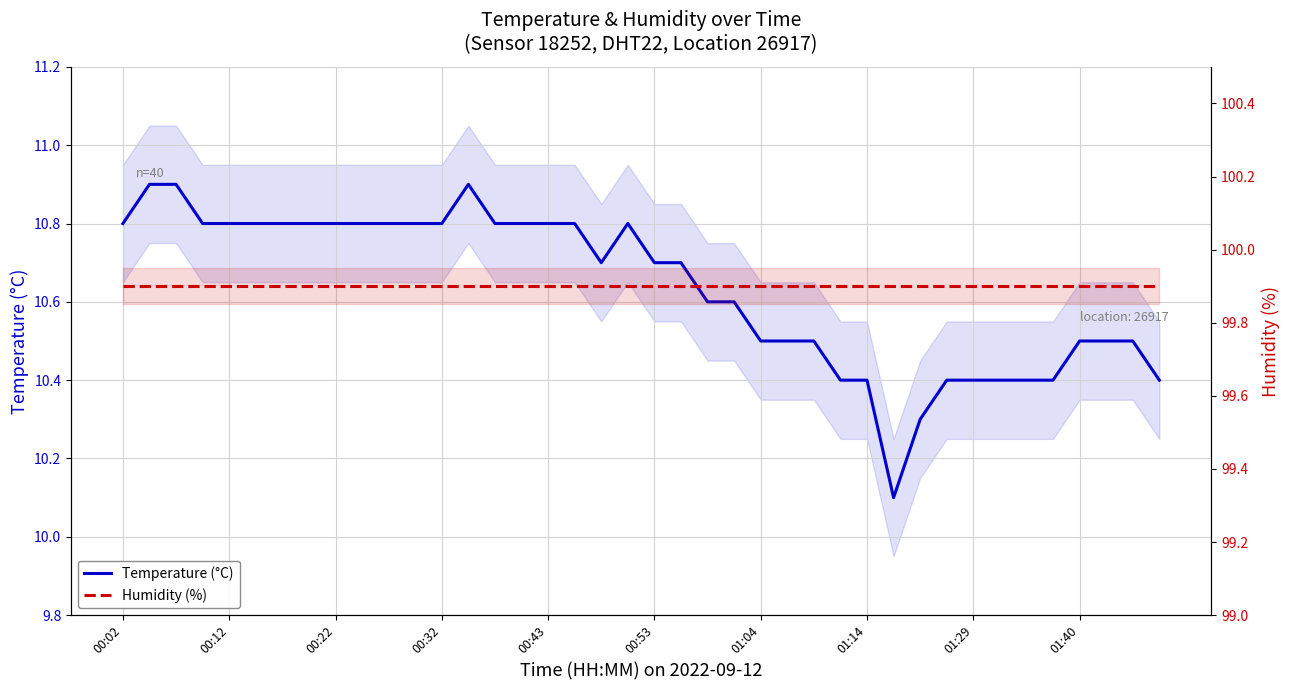

How many lines are shown in the chart?

2